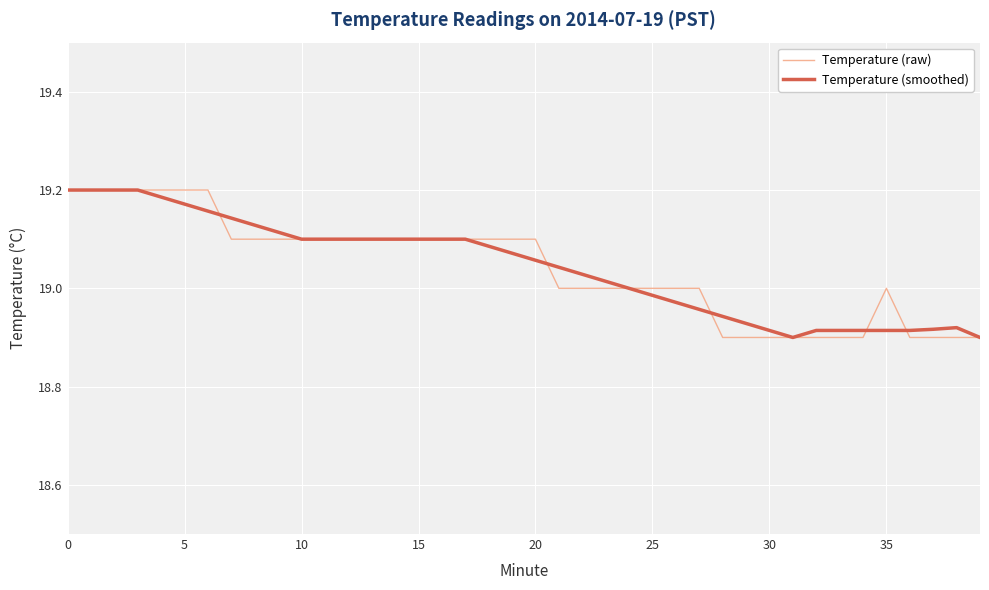

What are all the series names shown in the legend?

Temperature (raw), Temperature (smoothed)